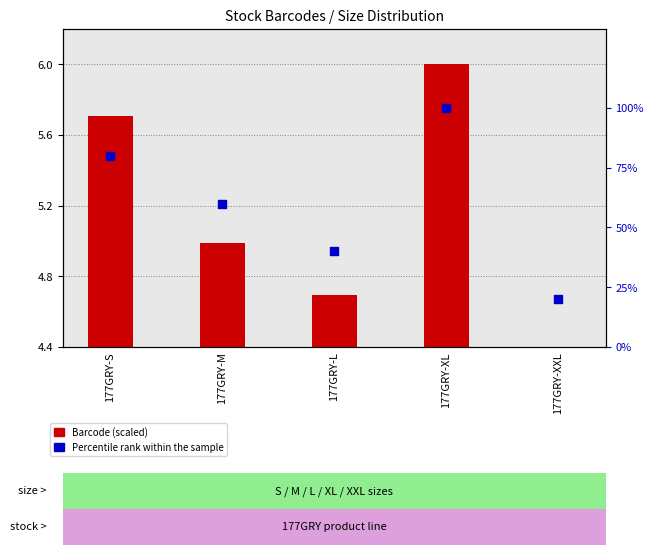

At how many categories does at least one series exceed 60?

2